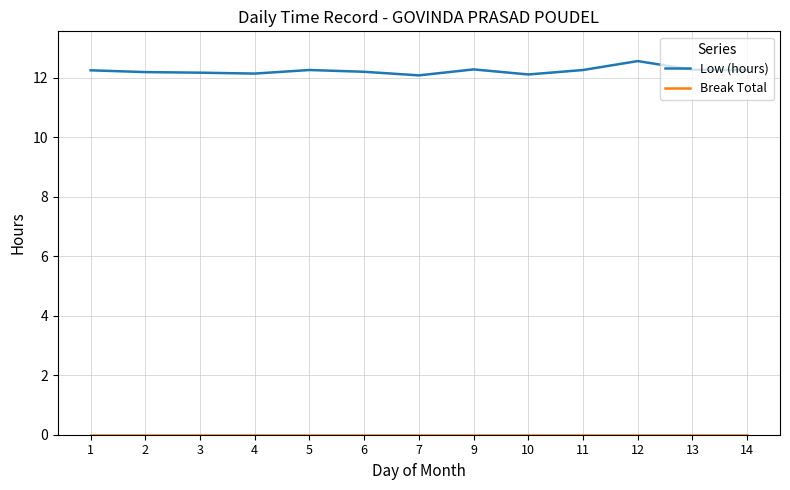

Is it true that Low (hours) equals 12.2 at 14?

True